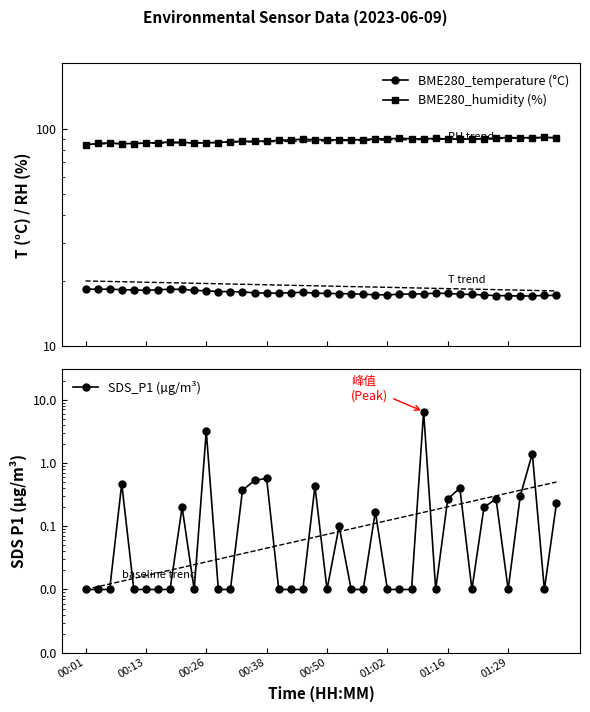

What is the total value across all series at 00:50?

106.5